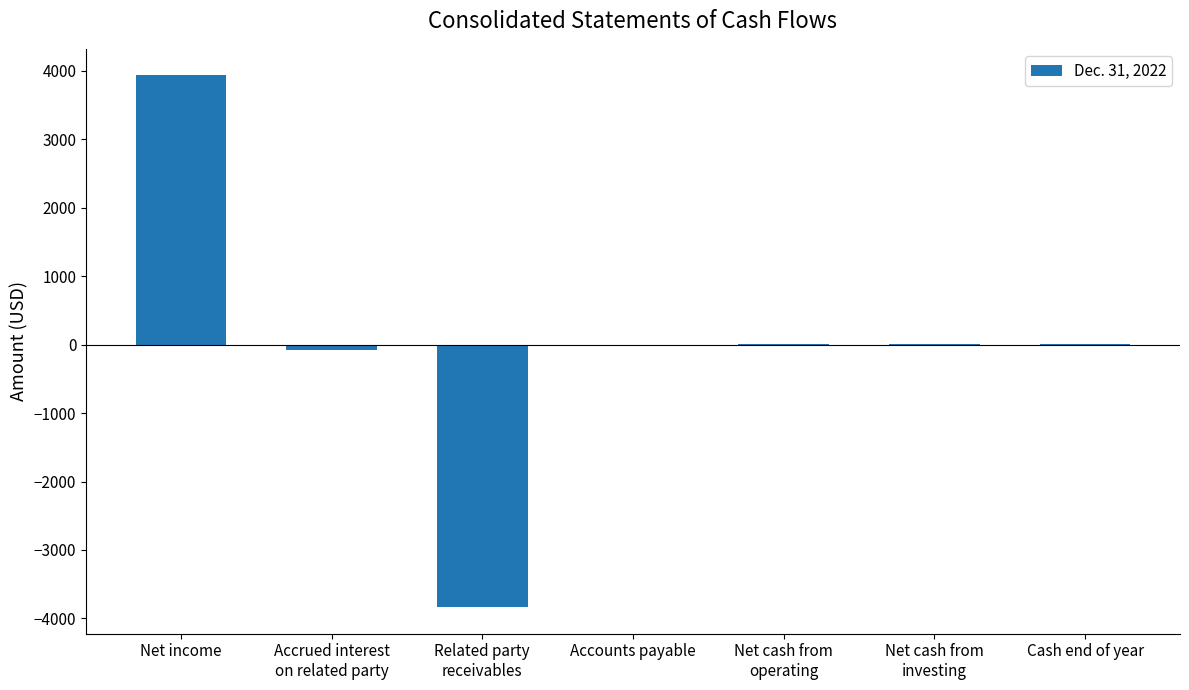

How many categories are shown in the chart?

7